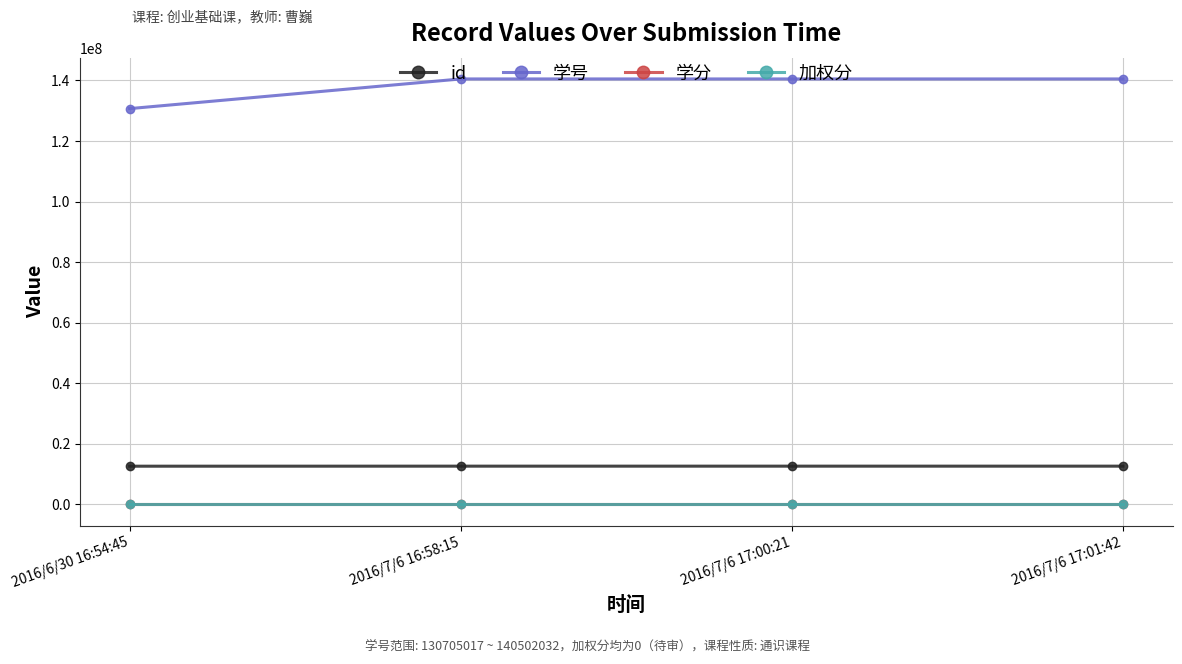

True or false: 学号 and 学分 intersect in this chart.

False